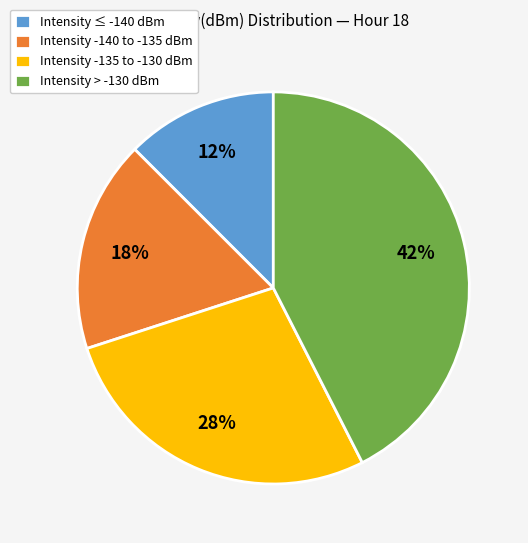

Is there any slice that represents more than half of the pie?

No